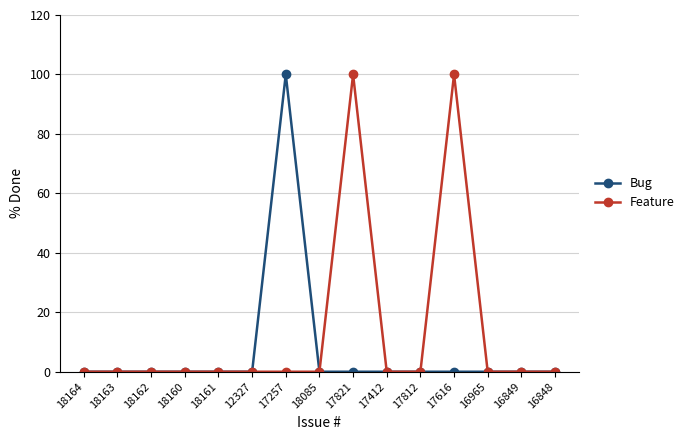

Which series has the largest total across all categories?

Feature